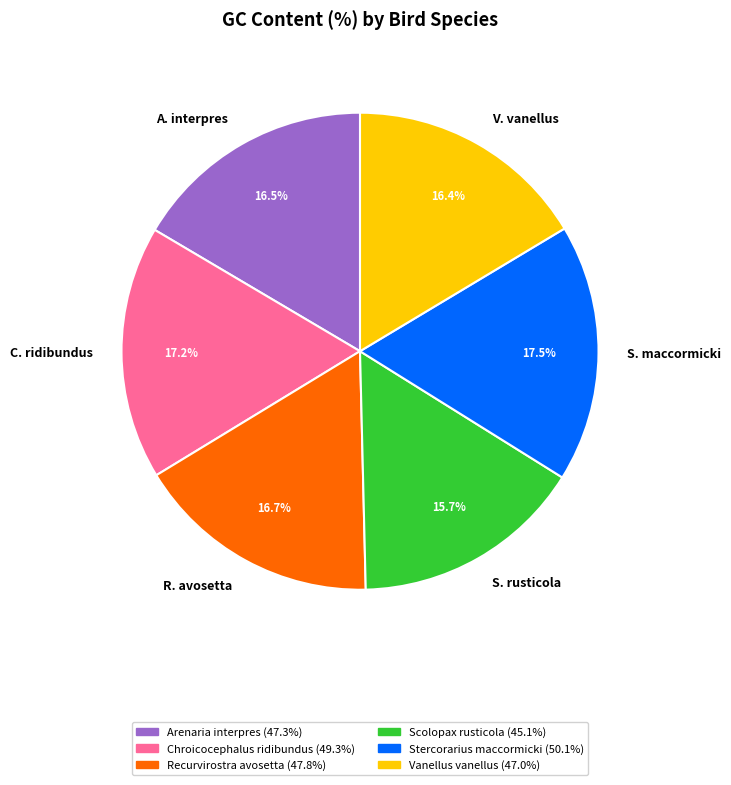

Do R. avosetta and V. vanellus together represent more than half of the pie?

No